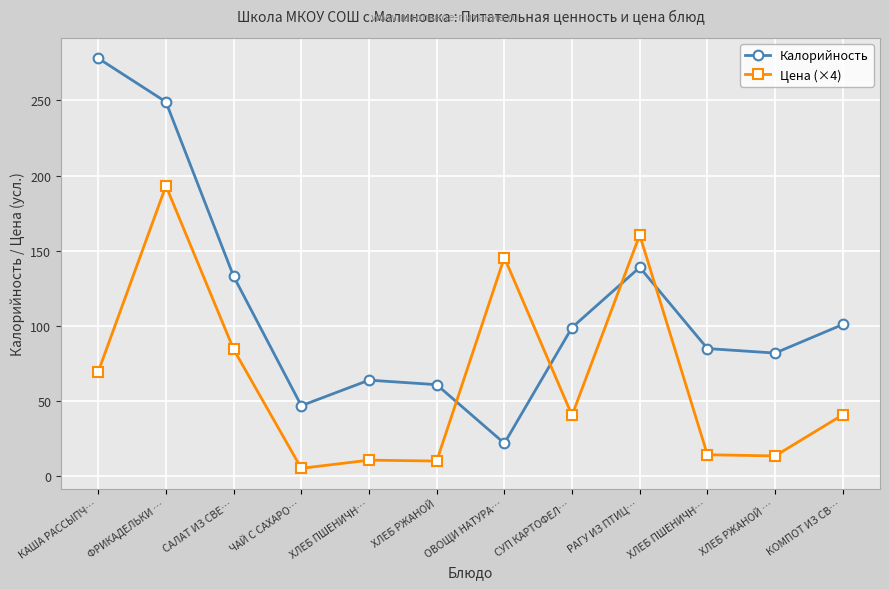

Count the number of categories in the chart.

12